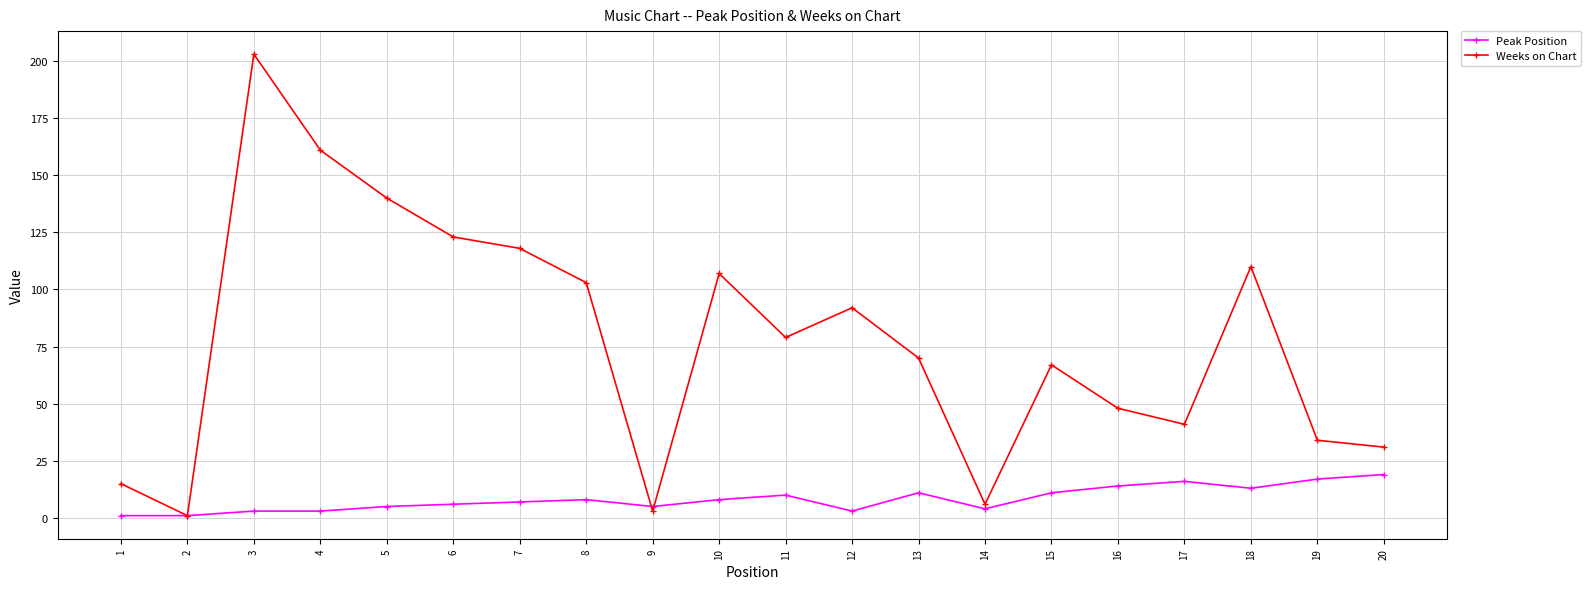

What is the maximum value shown in the chart?

203